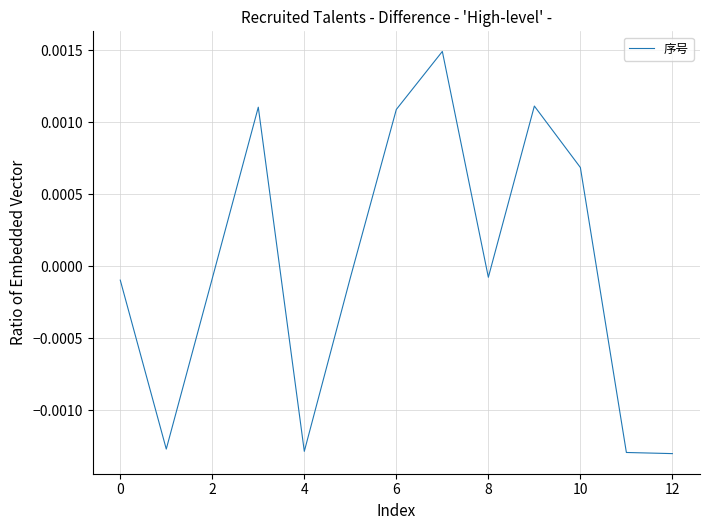

Does the chart display data point markers on the line(s)?

No